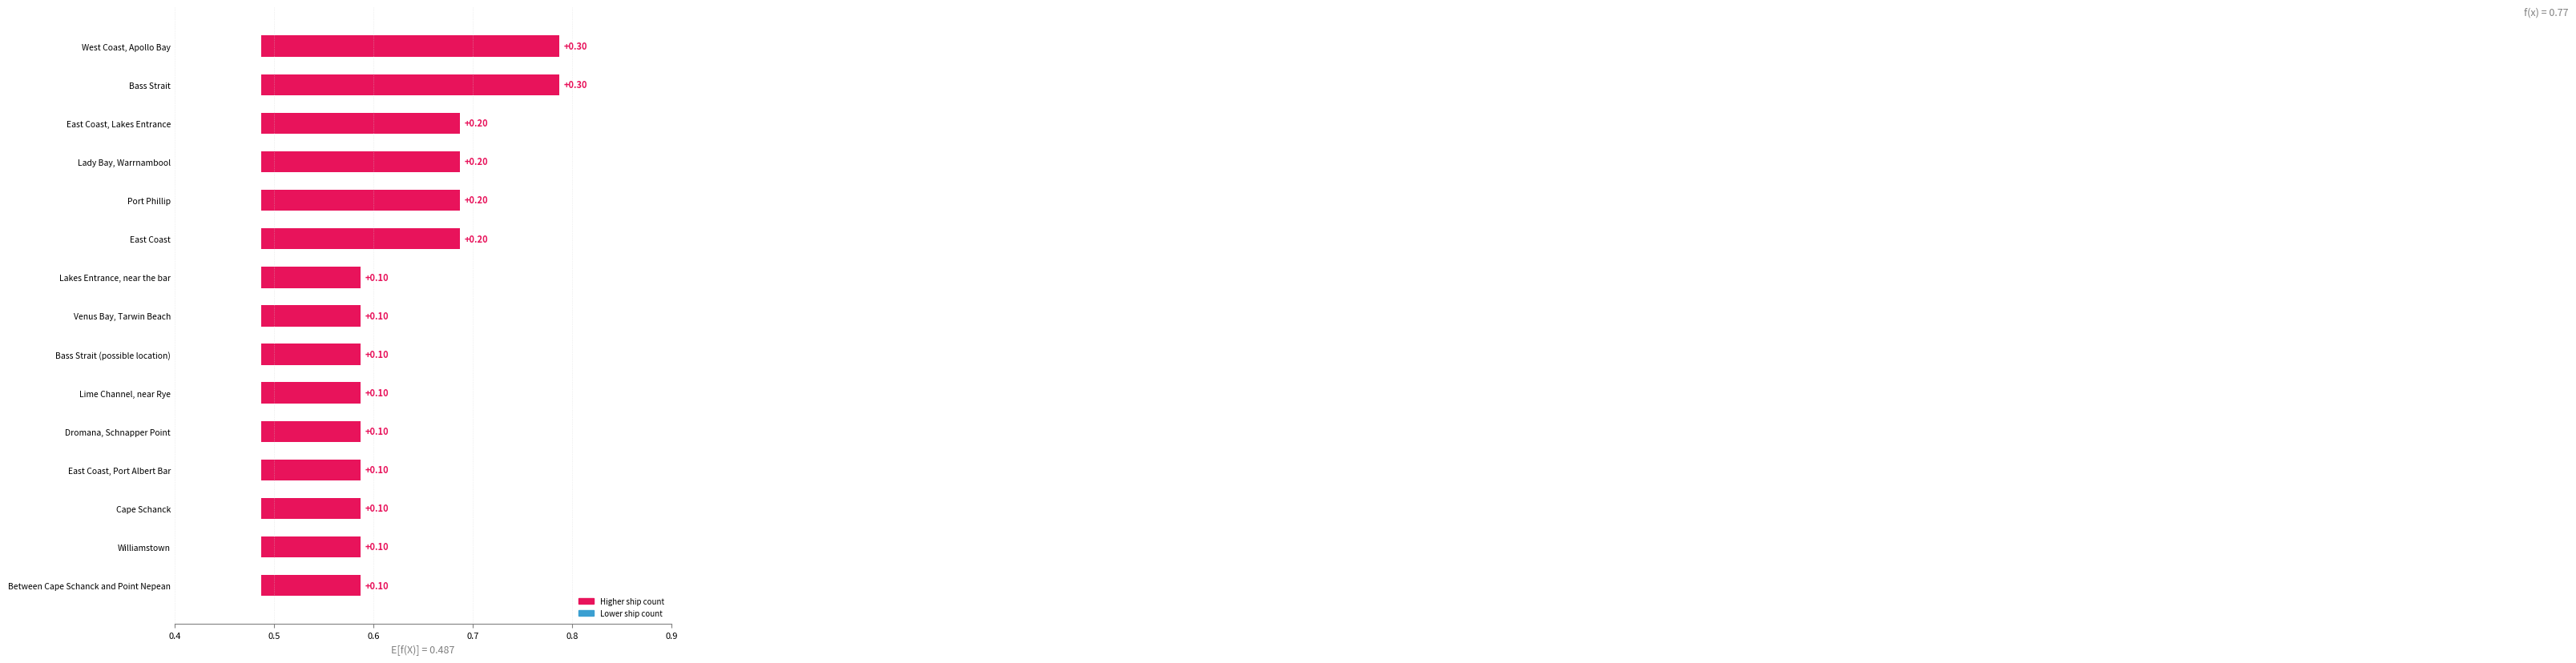

Rank the categories by value from lowest to highest.

Lakes Entrance, near the bar, Venus Bay, Tarwin Beach, Bass Strait (possible location), Lime Channel, near Rye, Dromana, Schnapper Point, East Coast, Port Albert Bar, Cape Schanck, Williamstown, Between Cape Schanck and Point Nepean, East Coast, Lakes Entrance, Lady Bay, Warrnambool, Port Phillip, East Coast, West Coast, Apollo Bay, Bass Strait